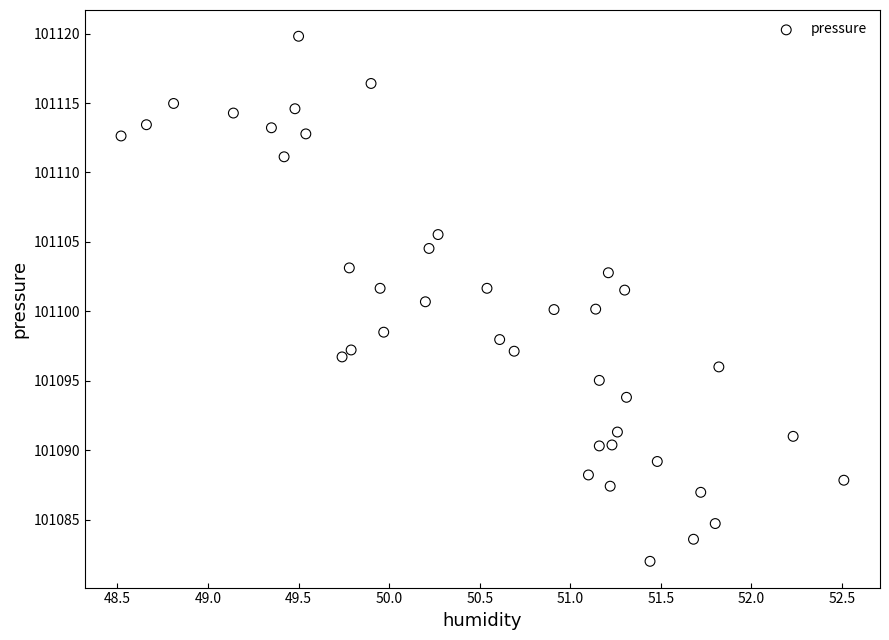

What is the range of Y values (max minus min)?

37.8